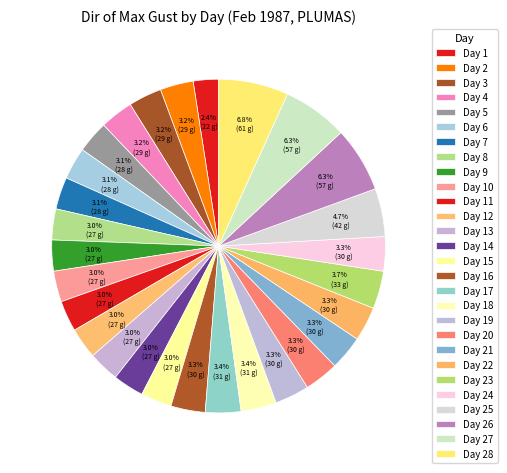

How many slices are in this pie chart?

28